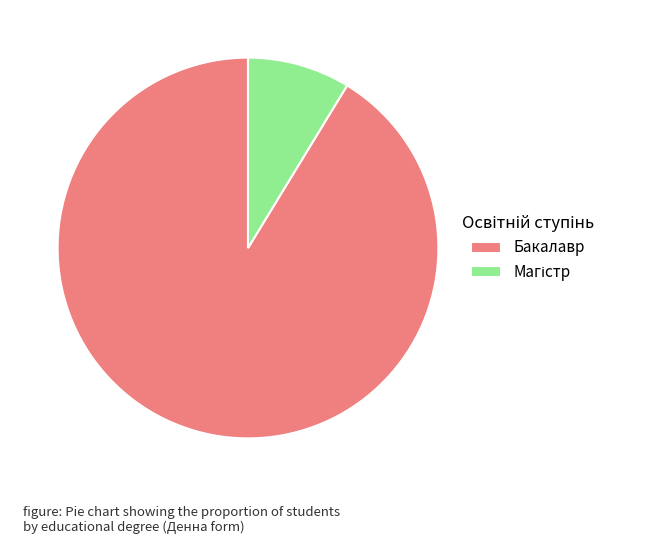

How many segments does this pie chart have?

2